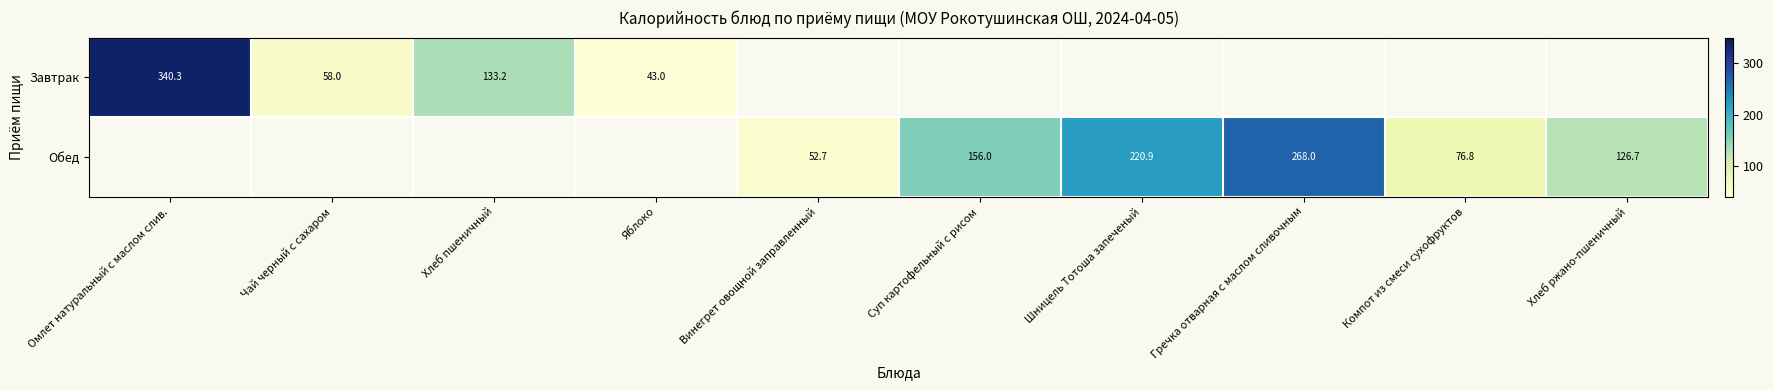

True or false: Завтрак has a value of 340.3 at Омлет натуральный с маслом слив..

True